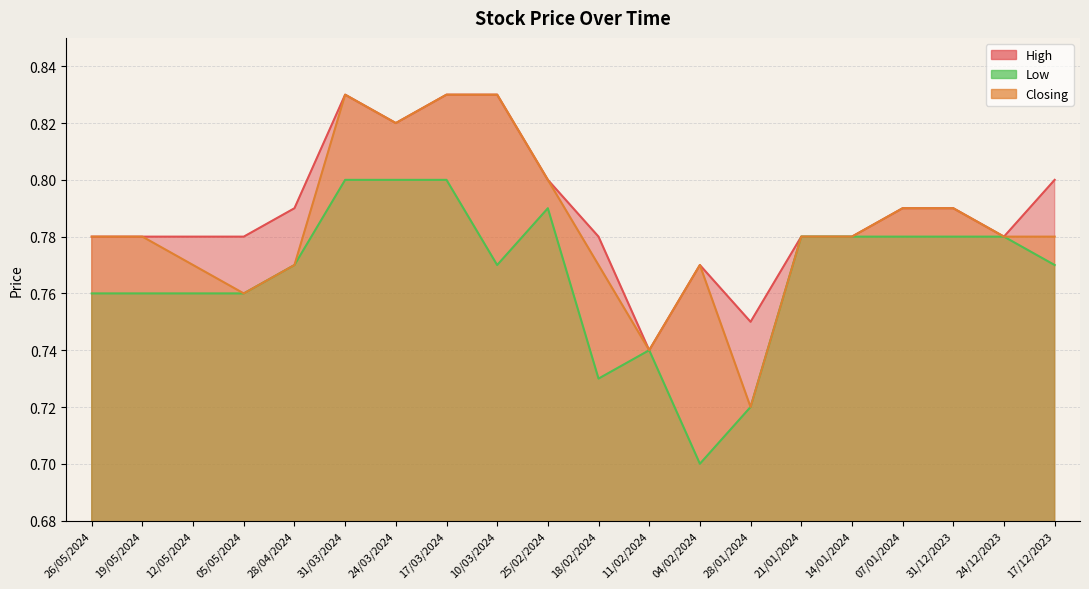

True or false: Low has more than 2 interior local peaks.

False